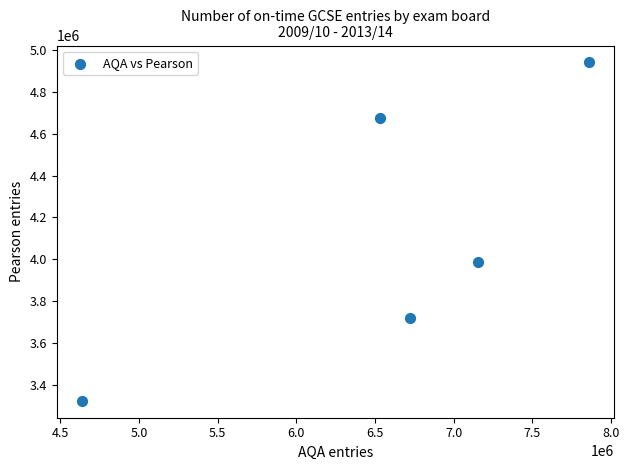

What is the range of Y values (max minus min)?

1616400